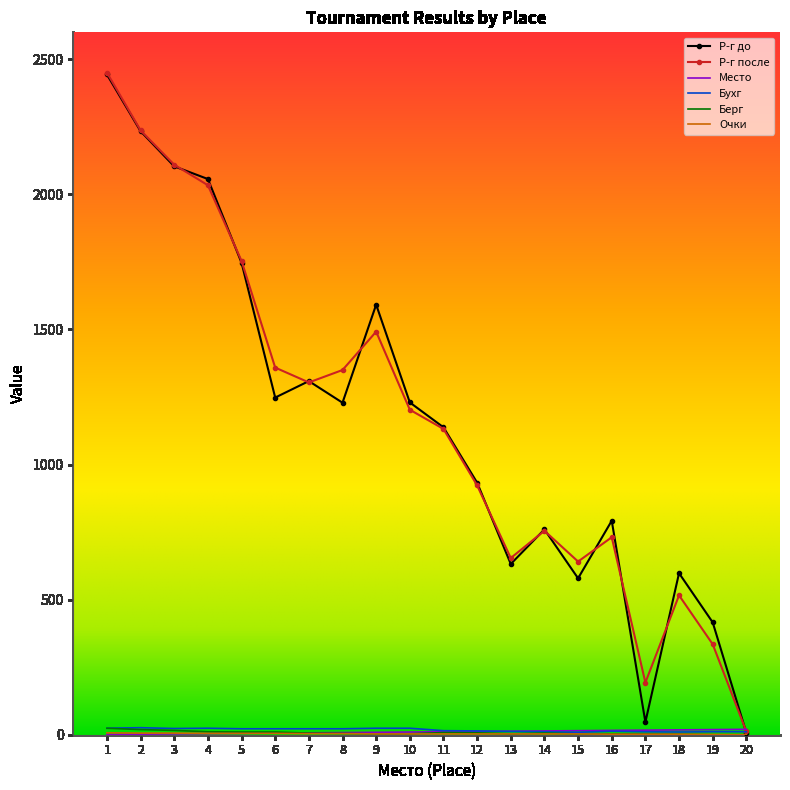

What is the highest value of the Р-г после series?

2451